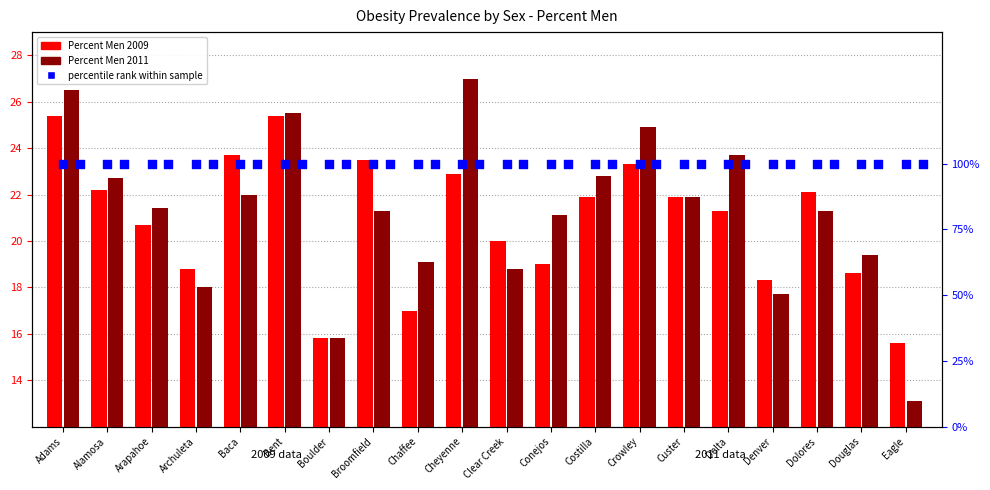

Which series reaches the maximum Y coordinate?

percentile rank within the sample